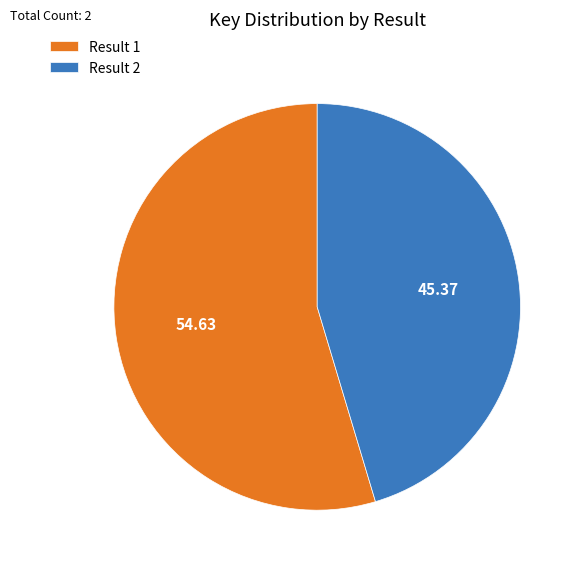

What is the ratio of the value at Result 1 to the value at Result 2?

1.2